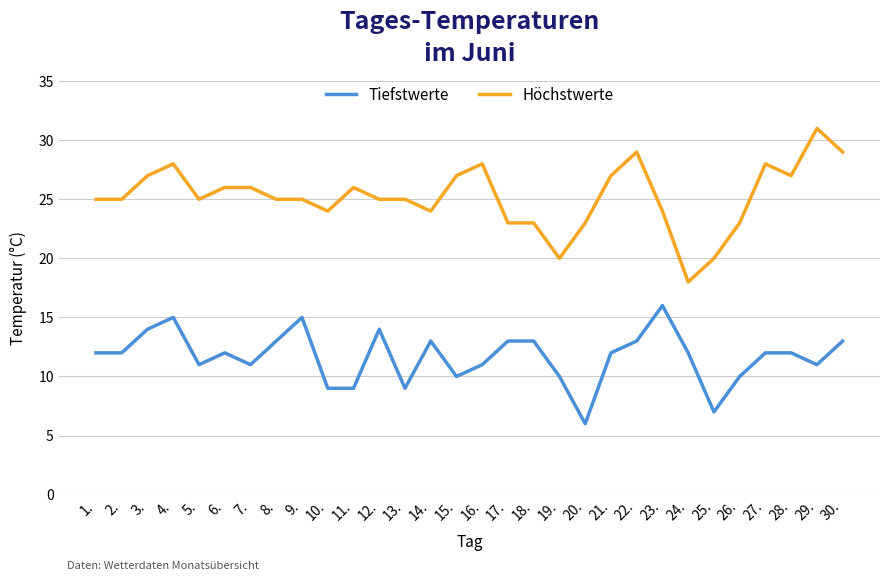

True or false: Tiefstwerte and Höchstwerte cross at least once.

False